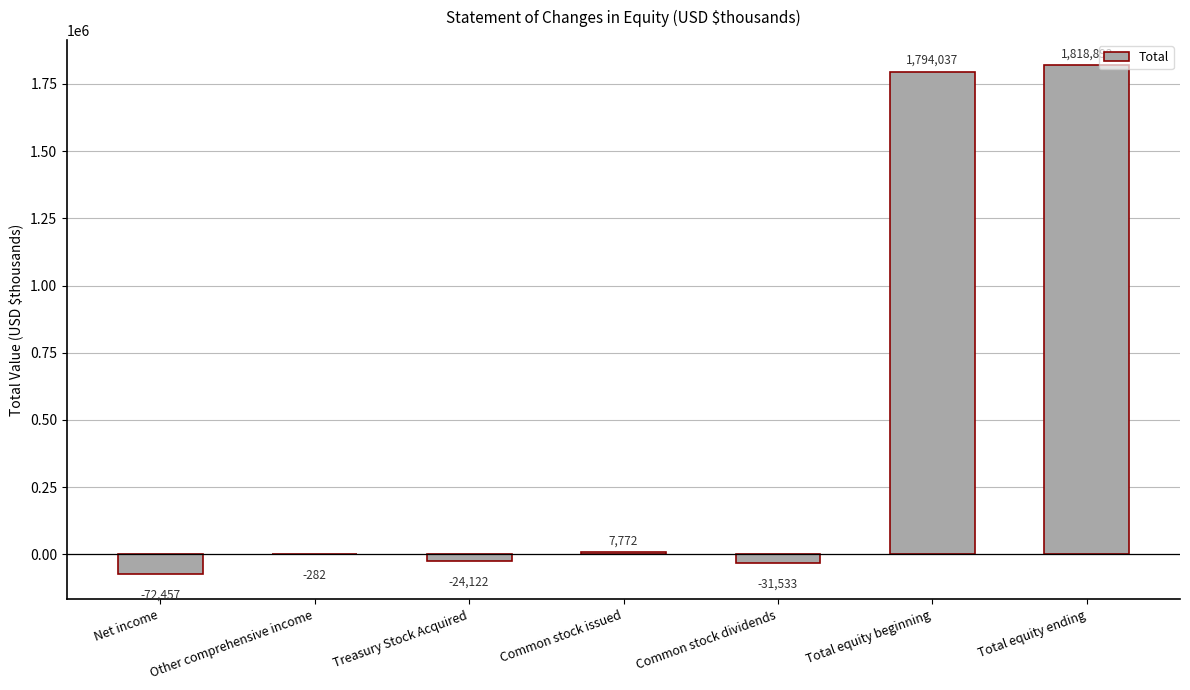

Is it true that the value at Total equity ending is 3095357?

False